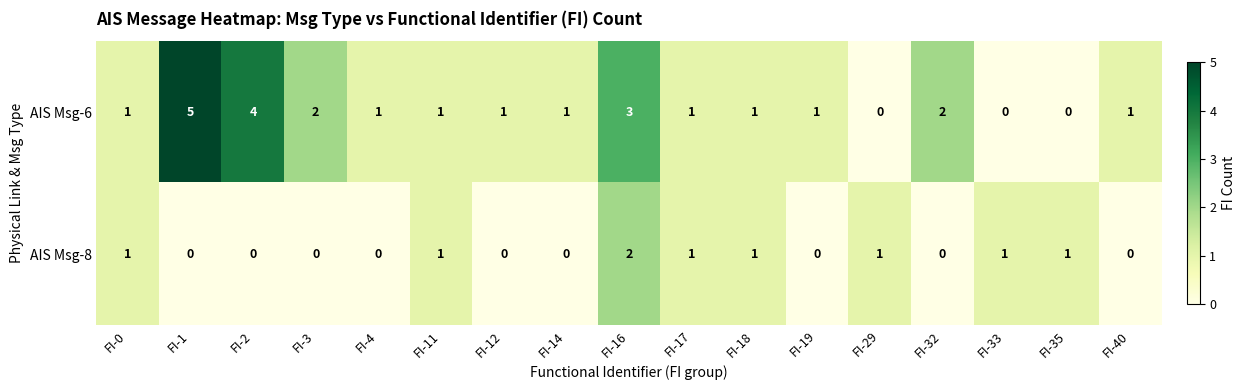

How many AIS Msg-6 values are between 1 and 2?

11